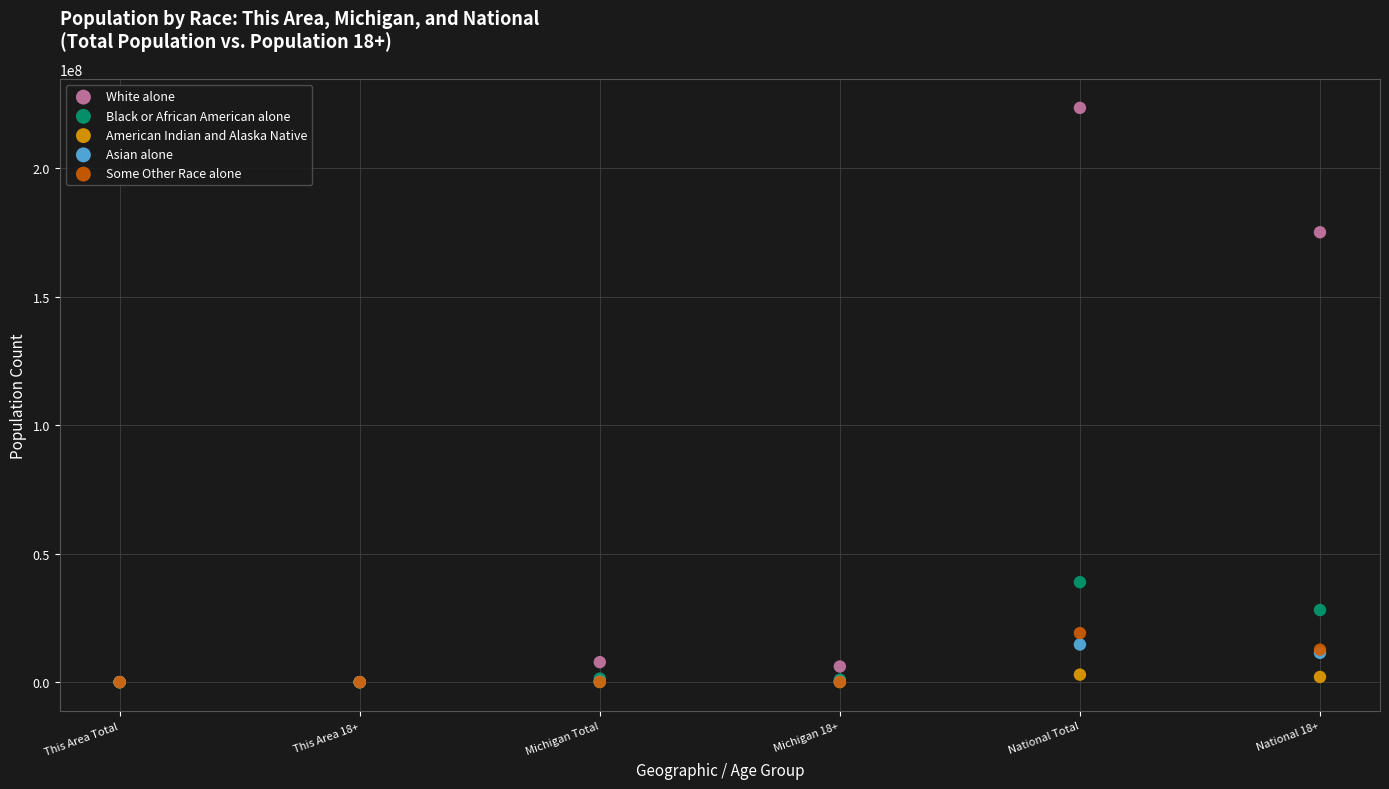

In the White alone series, what Y value is closest to 111802825?

175134916